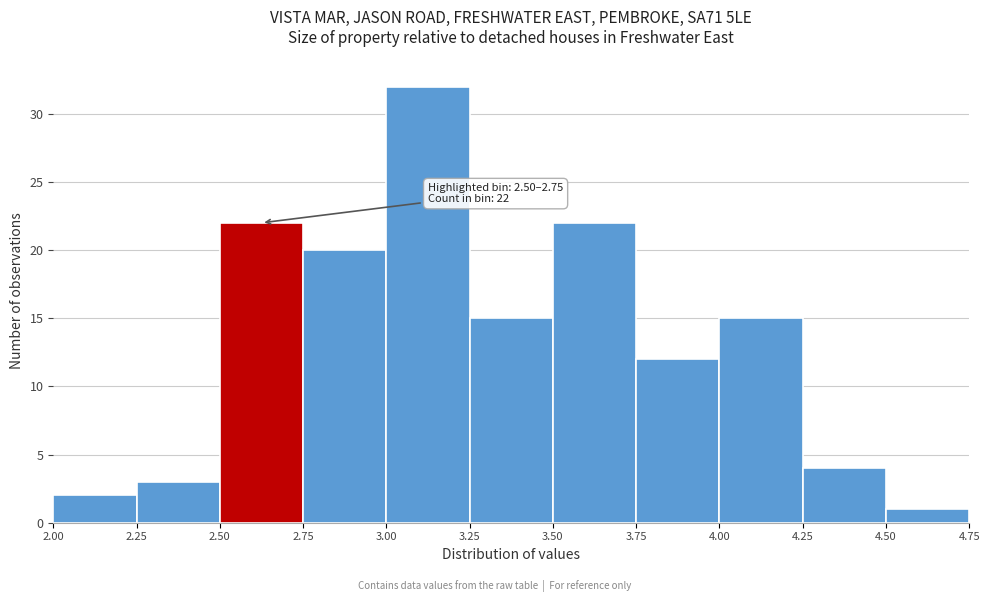

Which range on the x-axis has the tallest bar?

3.00 to 3.25